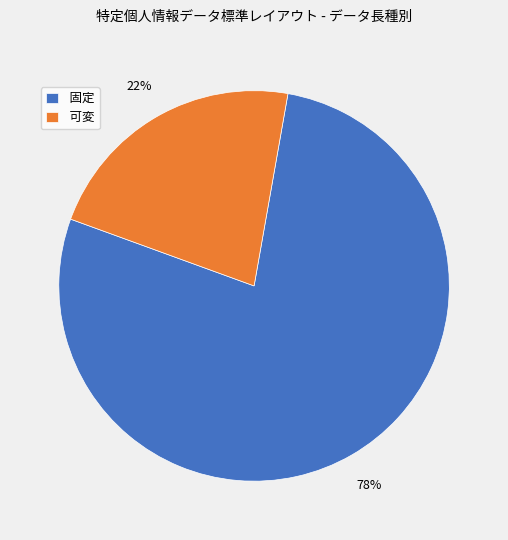

To the nearest percent, what is the average slice percentage?

50%